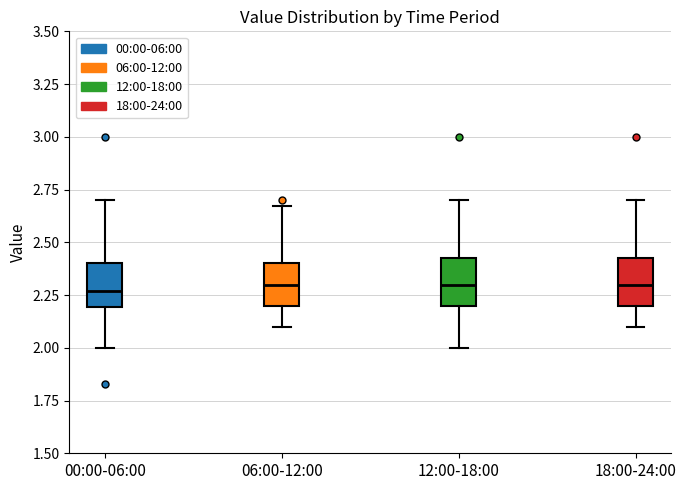

Reading left to right, read every box against the y-axis: the position of its median line, the range the box covers, and the ends of its whiskers. The values are not printed on the chart, so give them approximately, as read against the axis.

00:00-06:00: median 2.25, box 2.20 to 2.40, whiskers 2.00 to 2.70
06:00-12:00: median 2.30, box 2.20 to 2.40, whiskers 2.10 to 2.65
12:00-18:00: median 2.30, box 2.20 to 2.45, whiskers 2.00 to 2.70
18:00-24:00: median 2.30, box 2.20 to 2.45, whiskers 2.10 to 2.70